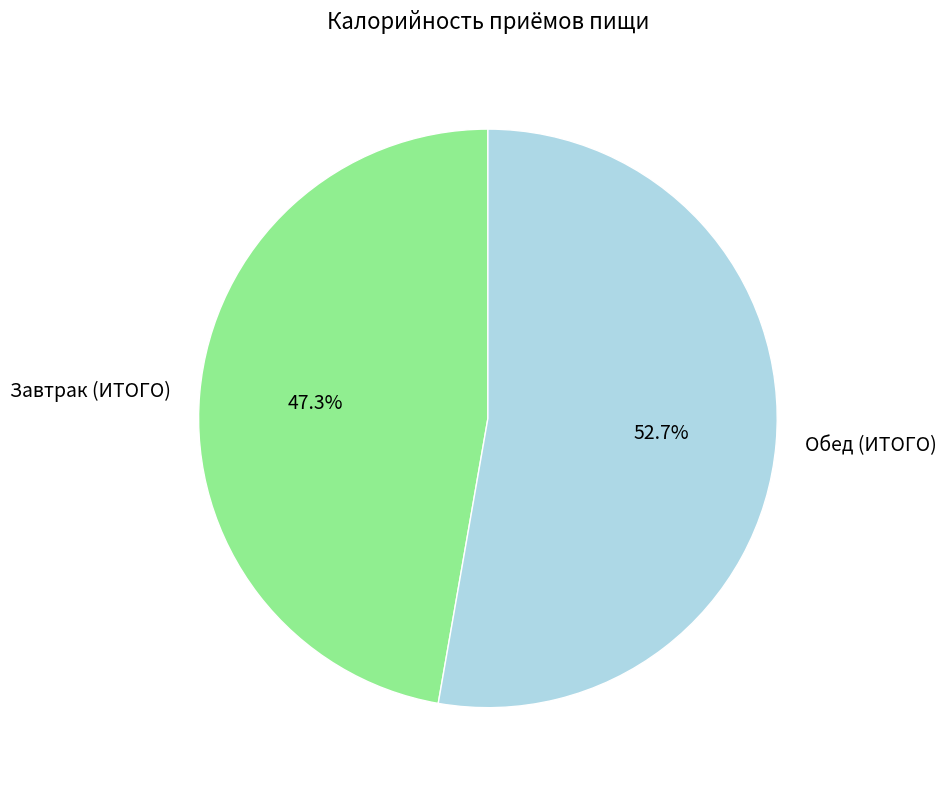

Is there a majority slice in this chart?

Yes